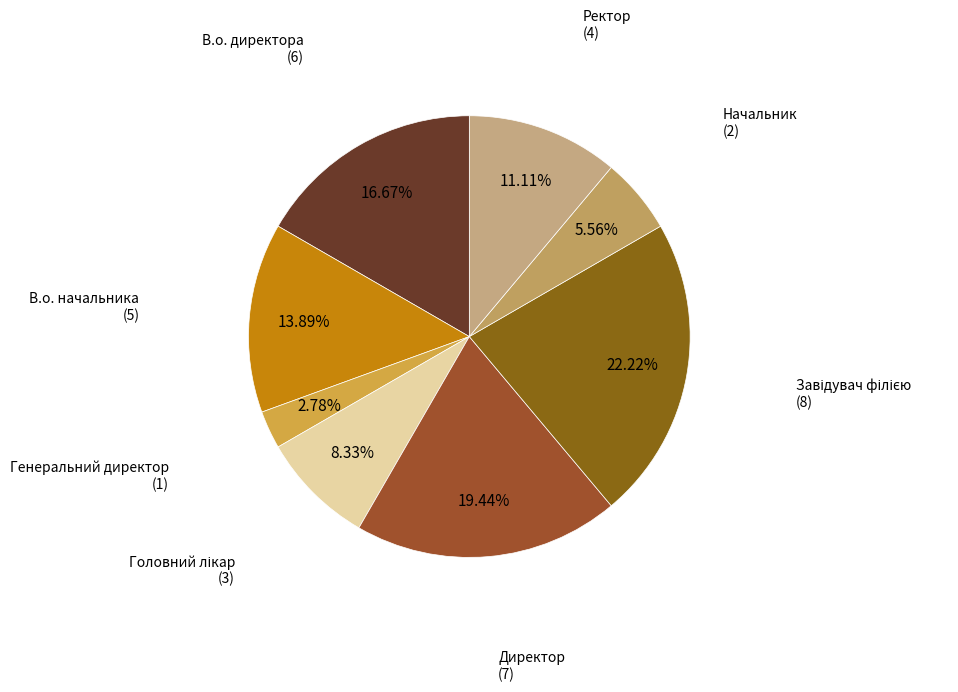

Count the number of slices in the pie.

8